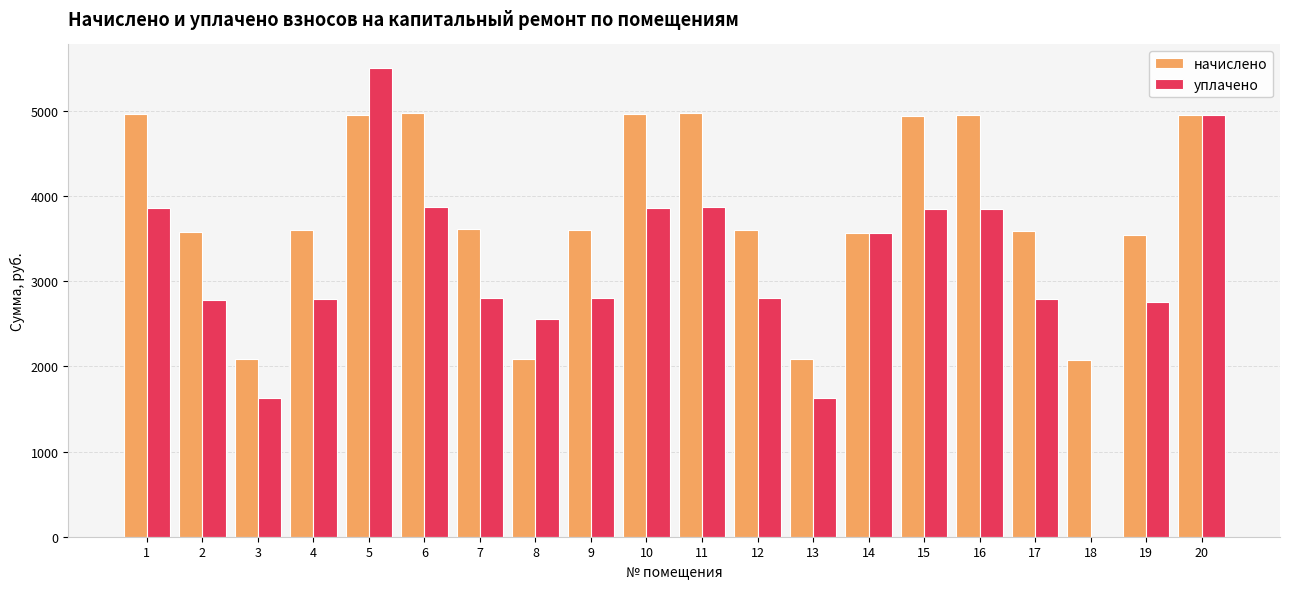

Is the value of начислено at 8 greater than the value of уплачено at 4?

No